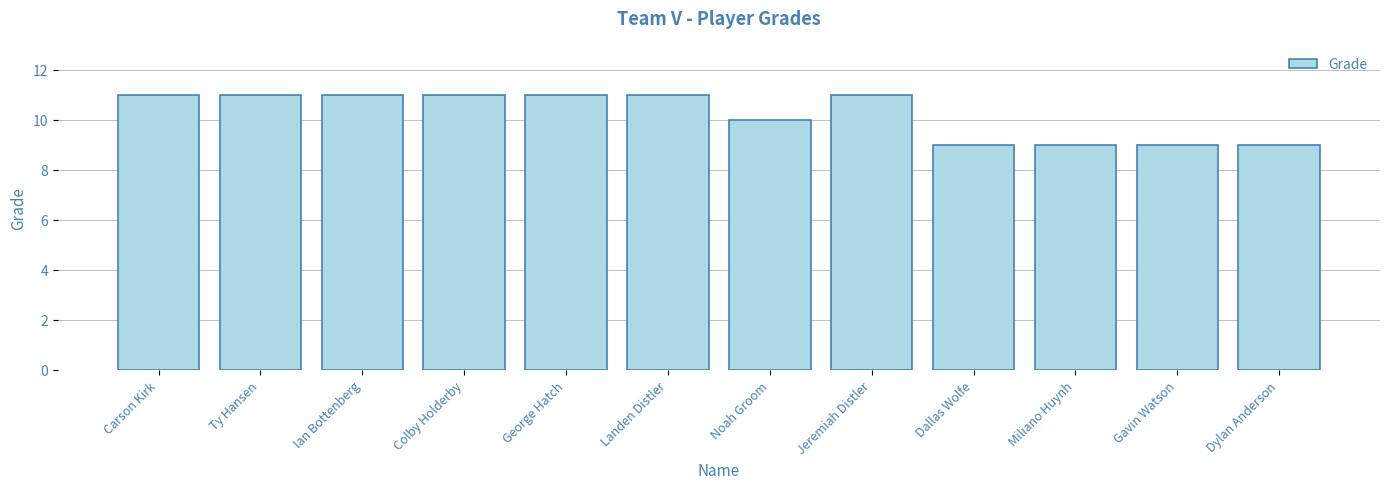

Reading left to right, transcribe all the data shown in this chart.

11	11	11	11	11	11	10	11	9	9	9	9